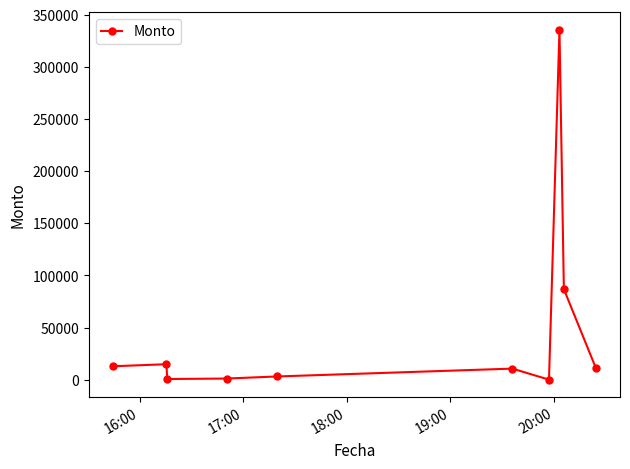

What is the difference between the maximum and second lowest values?

335380.0